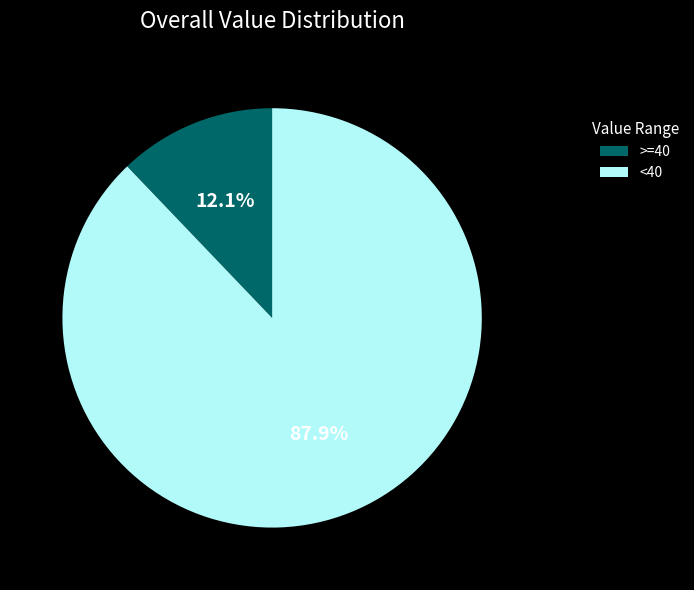

What is the smallest slice in the pie chart?

>=40